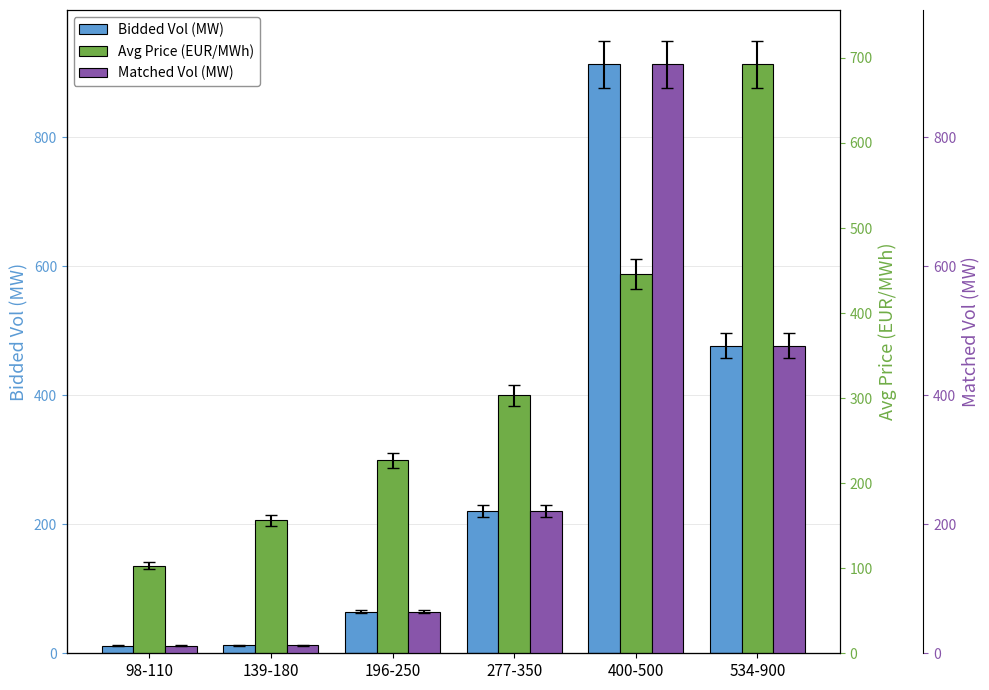

Is it true that Matched Vol (MW) equals 476.8 at 534-900?

True